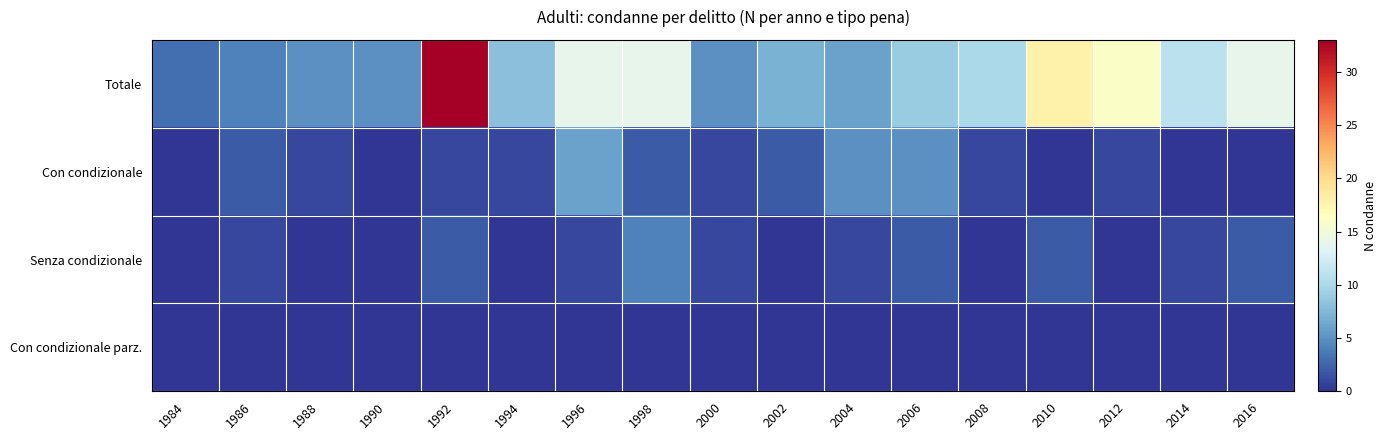

What is the spread (max minus min) of values at 2006?

9